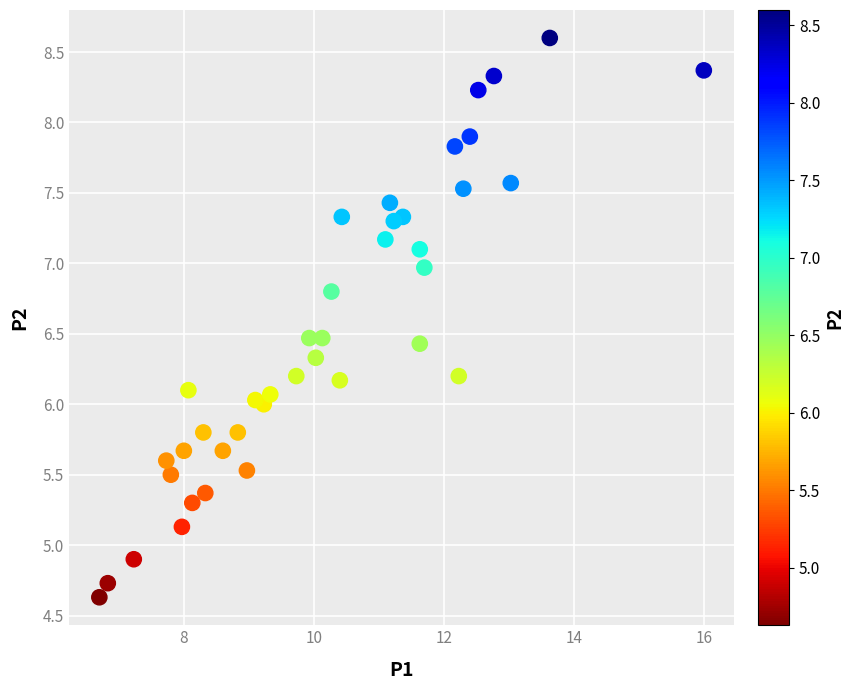

What is the range of X values (max minus min)?

9.3